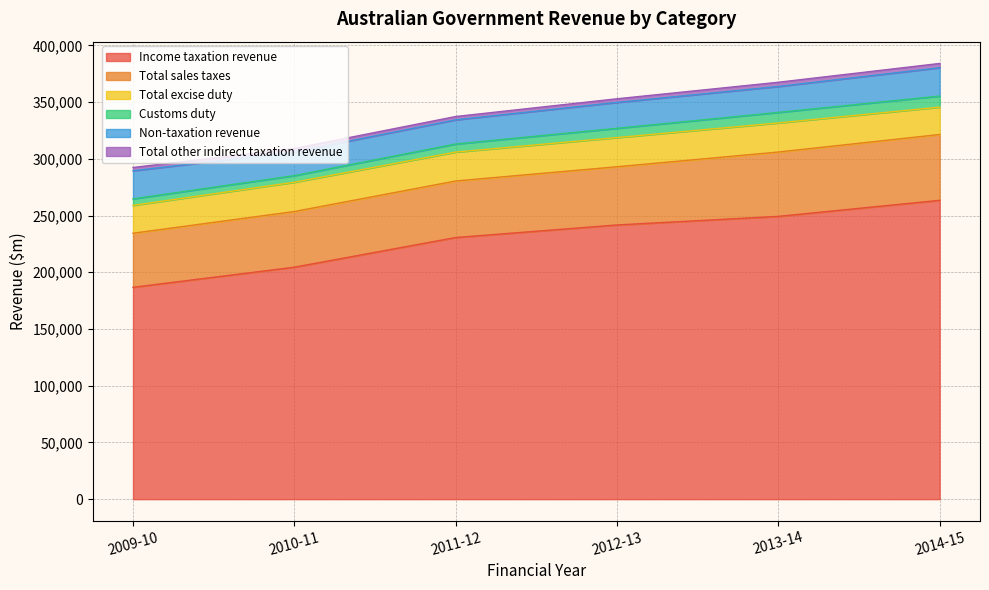

What is the maximum value shown in the chart?

263440